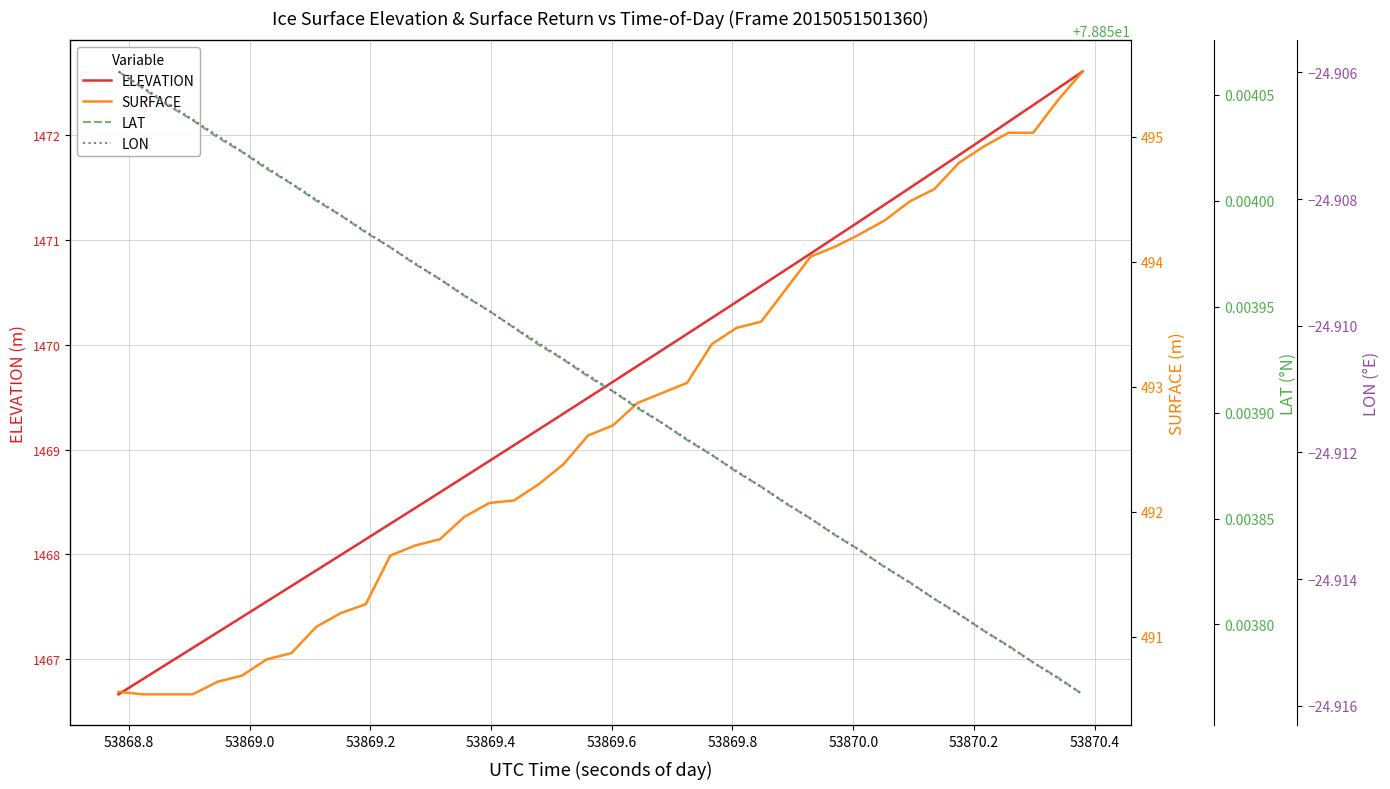

Reading right to left, list all the values displayed in this chart.

ELEVATION: 1472.6	1472.4	1472.3	1472.1	1472.0	1471.8	1471.7	1471.5	1471.3	1471.2	1471.0	1470.9	1470.7	1470.6	1470.4	1470.3	1470.1	1470.0	1469.8	1469.6	1469.5	1469.3	1469.2	1469.0	1468.9	1468.7	1468.6	1468.4	1468.3	1468.1	1468.0	1467.8	1467.7	1467.6	1467.4	1467.3	1467.1	1467.0	1466.8	1466.7
SURFACE: 495.5	495.3	495.0	495.0	494.9	494.8	494.6	494.5	494.3	494.2	494.1	494.0	493.8	493.5	493.5	493.3	493.0	492.9	492.9	492.7	492.6	492.4	492.2	492.1	492.1	492.0	491.8	491.7	491.6	491.3	491.2	491.1	490.9	490.8	490.7	490.6	490.5	490.5	490.5	490.6
LAT: 78.9	78.9	78.9	78.9	78.9	78.9	78.9	78.9	78.9	78.9	78.9	78.9	78.9	78.9	78.9	78.9	78.9	78.9	78.9	78.9	78.9	78.9	78.9	78.9	78.9	78.9	78.9	78.9	78.9	78.9	78.9	78.9	78.9	78.9	78.9	78.9	78.9	78.9	78.9	78.9
LON: -24.9	-24.9	-24.9	-24.9	-24.9	-24.9	-24.9	-24.9	-24.9	-24.9	-24.9	-24.9	-24.9	-24.9	-24.9	-24.9	-24.9	-24.9	-24.9	-24.9	-24.9	-24.9	-24.9	-24.9	-24.9	-24.9	-24.9	-24.9	-24.9	-24.9	-24.9	-24.9	-24.9	-24.9	-24.9	-24.9	-24.9	-24.9	-24.9	-24.9